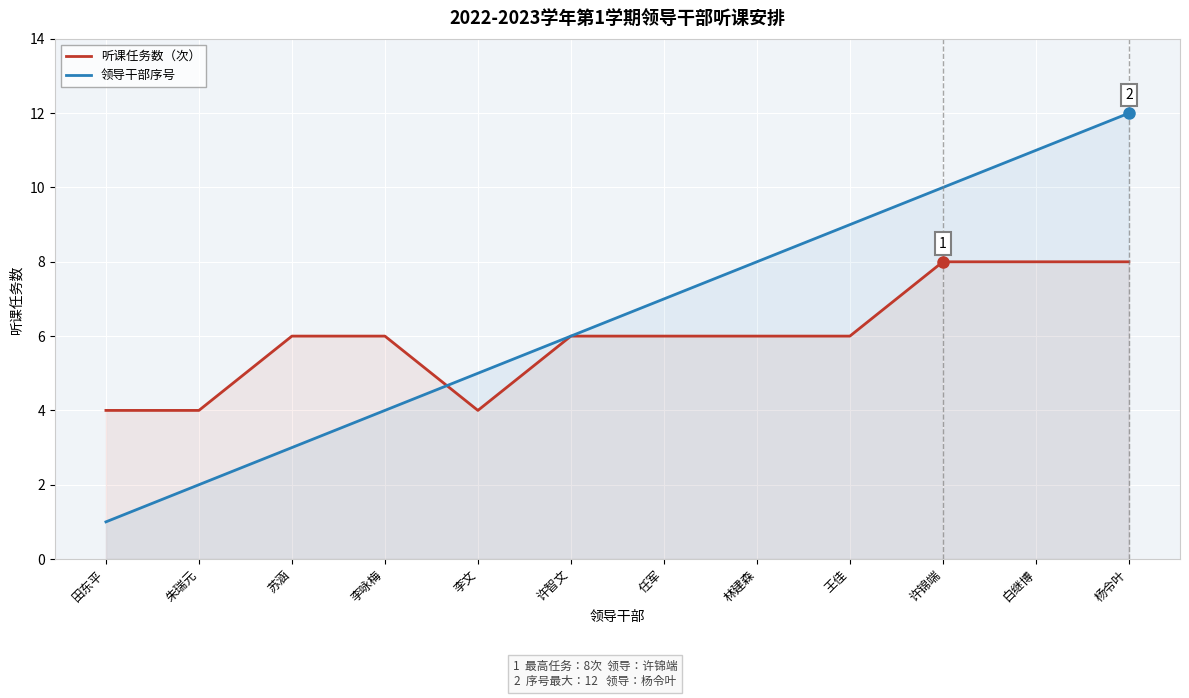

List the labels in order of 领导干部序号 value, smallest first.

田东平, 朱瑞元, 苏涵, 李咏梅, 李文, 许智文, 任军, 林建森, 王佳, 许锦端, 白继博, 杨令叶